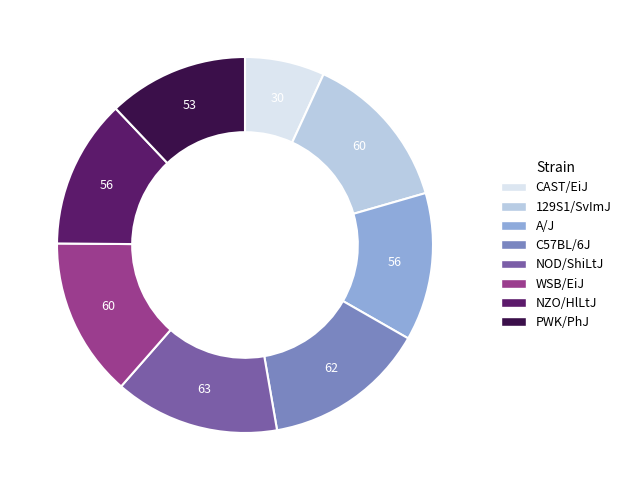

Does 129S1/SvImJ represent more than half of the total?

No